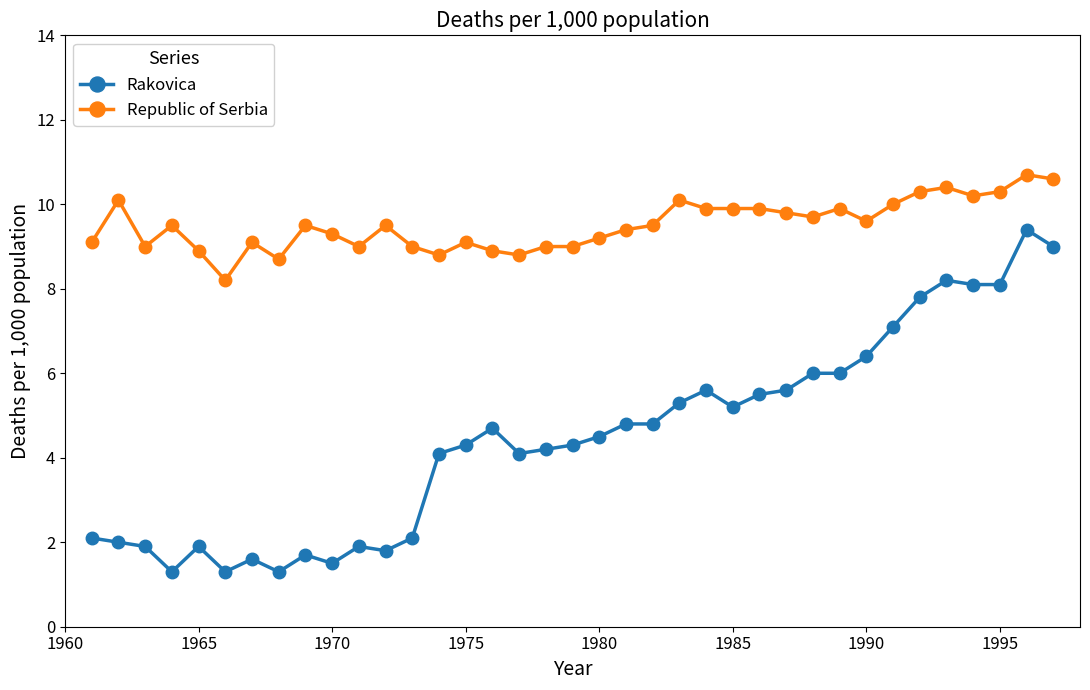

What is the difference between the maximum and second lowest values in the Rakovica series?

8.1